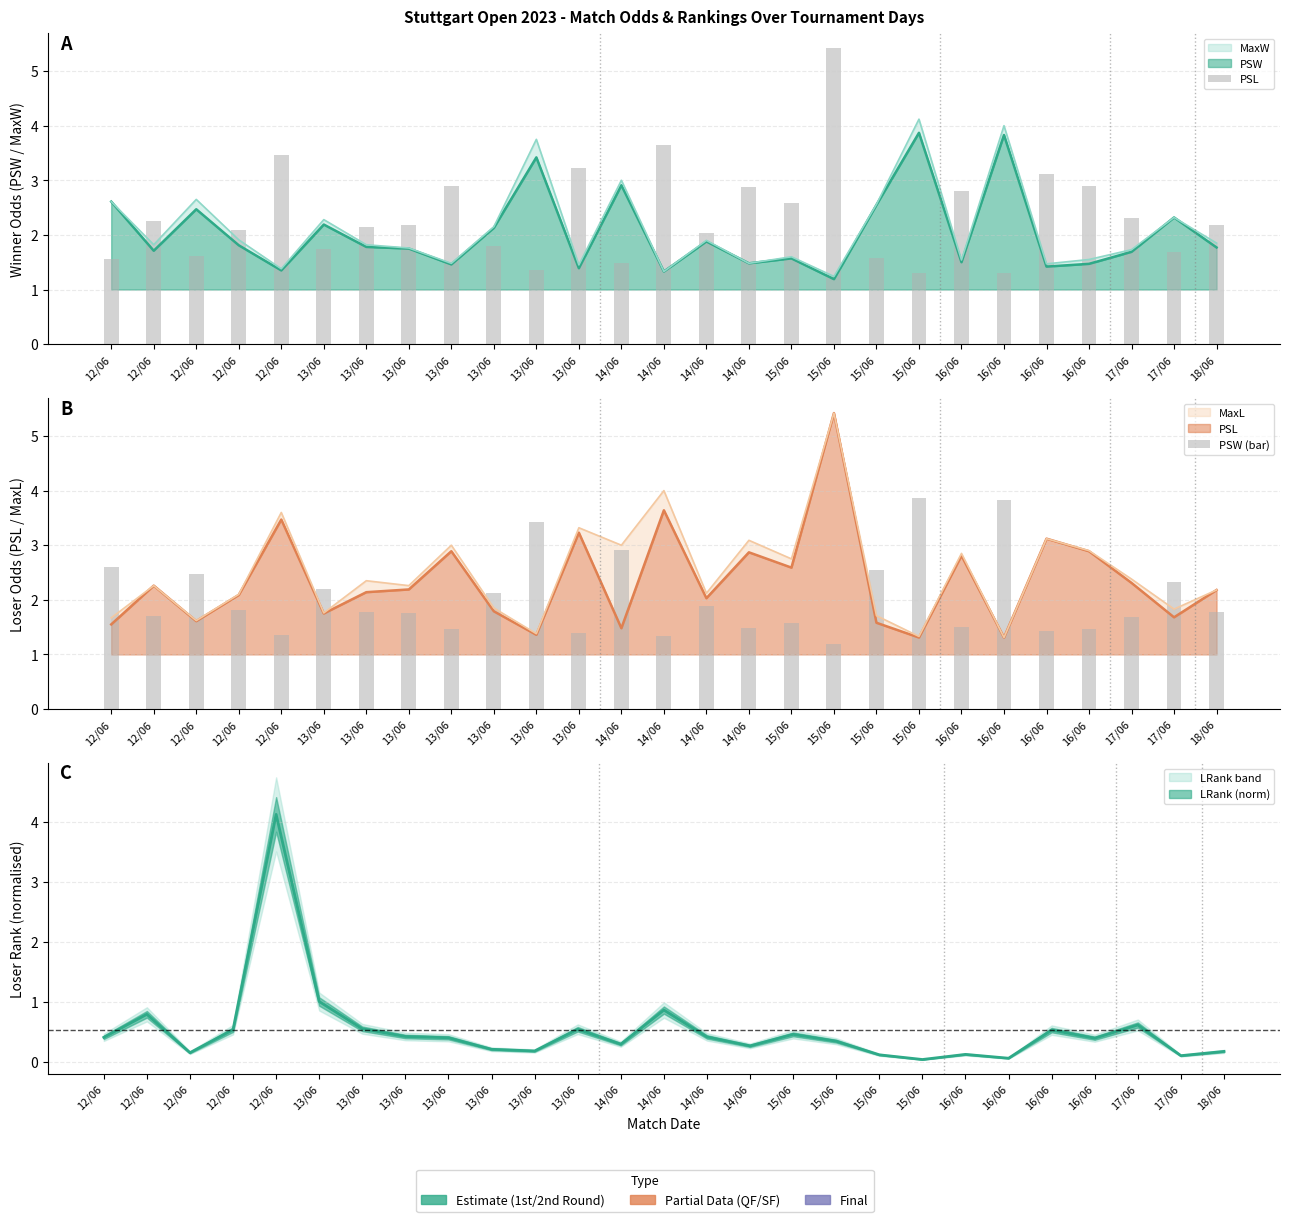

Reading right to left, list all the values displayed in this chart.

PSL: 2.2	1.7	2.3	2.9	3.1	1.3	2.8	1.3	1.6	5.4	2.6	2.9	2.0	3.6	1.5	3.2	1.4	1.8	2.9	2.2	2.1	1.8	3.5	2.1	1.6	2.3	1.6
PSW (bar): 1.8	2.3	1.7	1.5	1.4	3.8	1.5	3.9	2.5	1.2	1.6	1.5	1.9	1.3	2.9	1.4	3.4	2.1	1.5	1.8	1.8	2.2	1.4	1.8	2.5	1.7	2.6